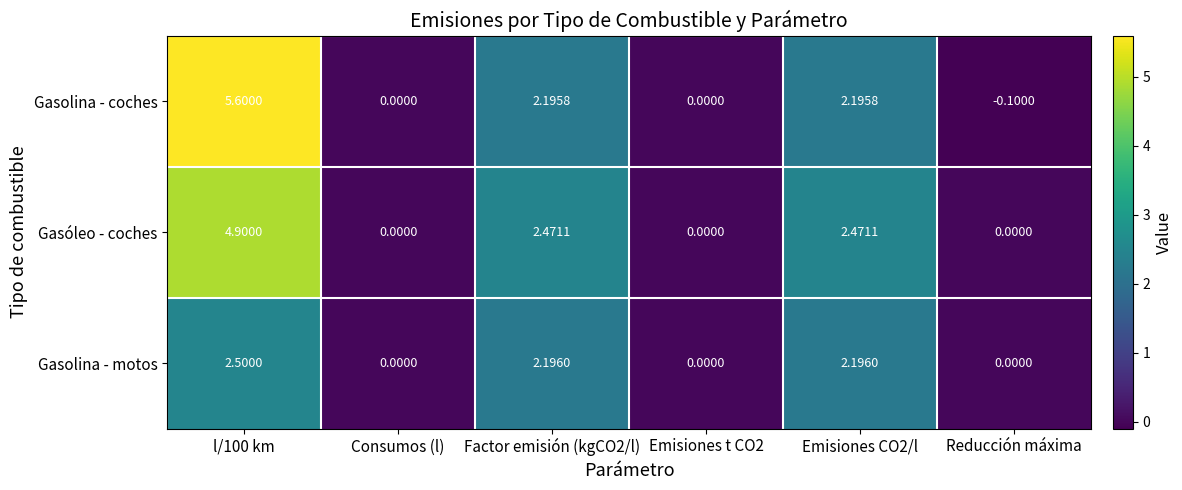

Which series has the largest total across all categories?

Gasolina - coches